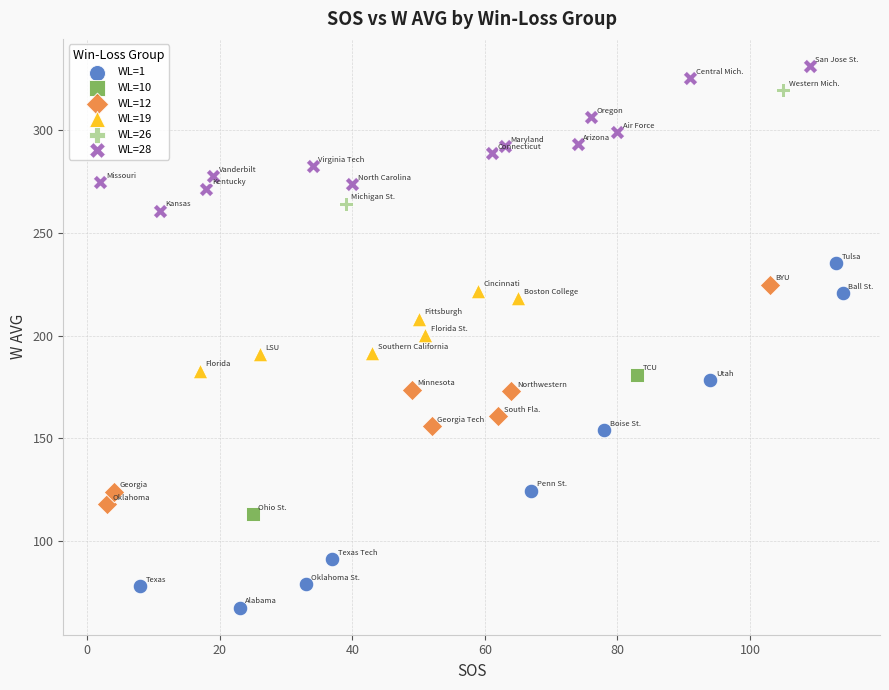

Which series reaches the maximum Y coordinate?

WL=28